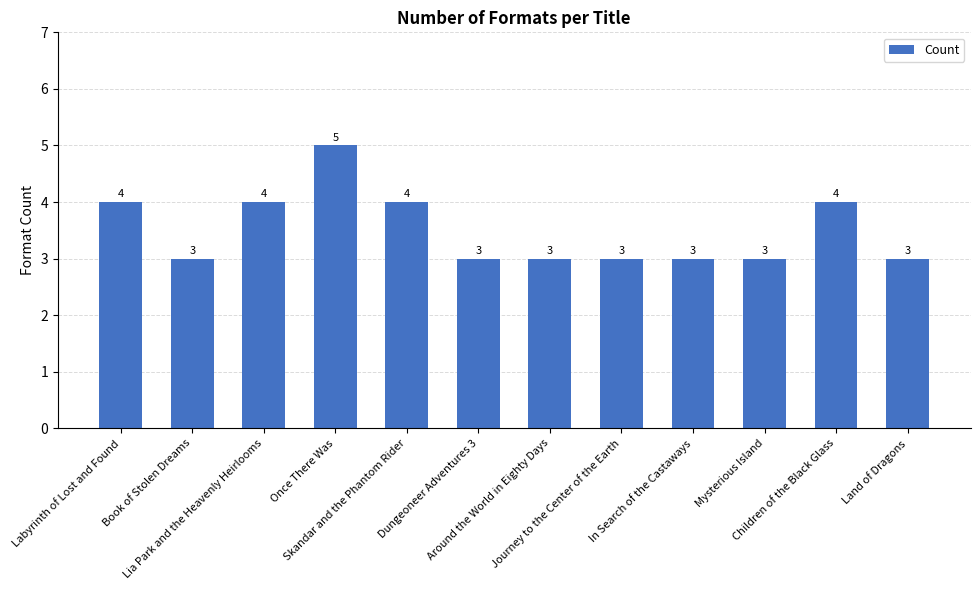

How many distinct data groups are displayed?

1